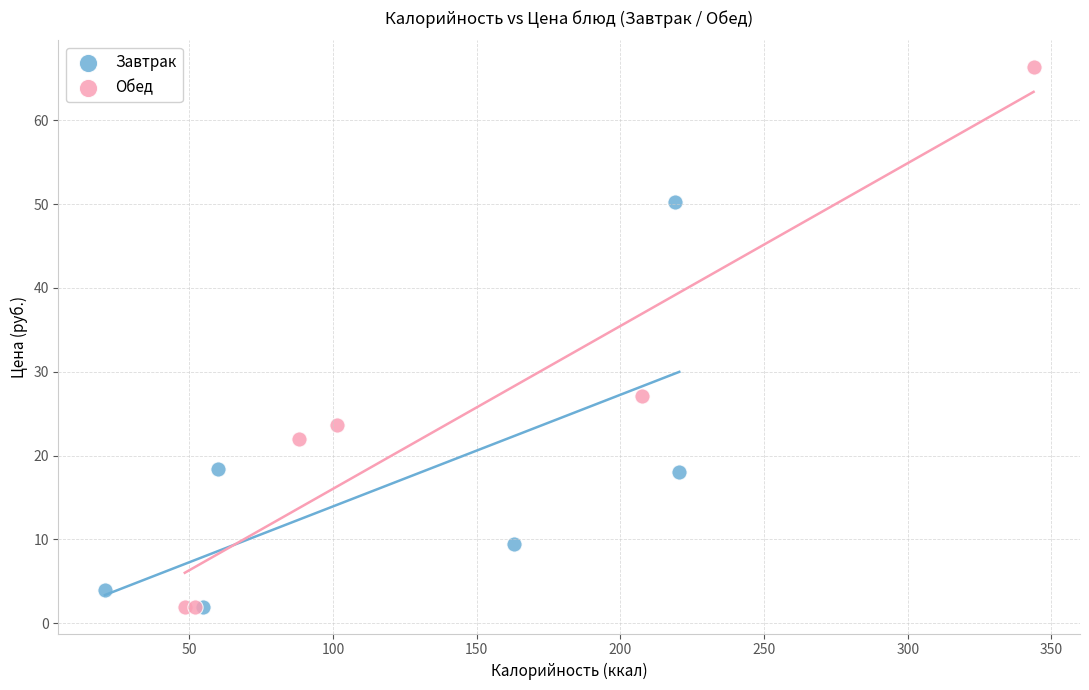

Which series contains the highest Y value?

Обед